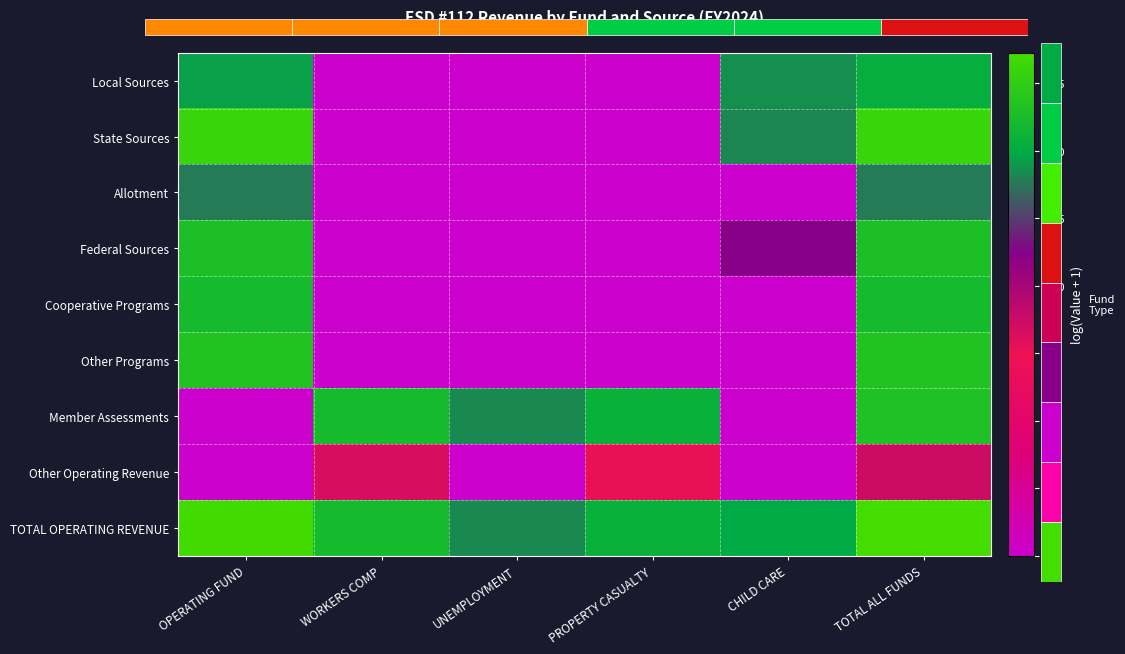

What is the sum of the TOTAL OPERATING REVENUE values at CHILD CARE and OPERATING FUND?

33.4